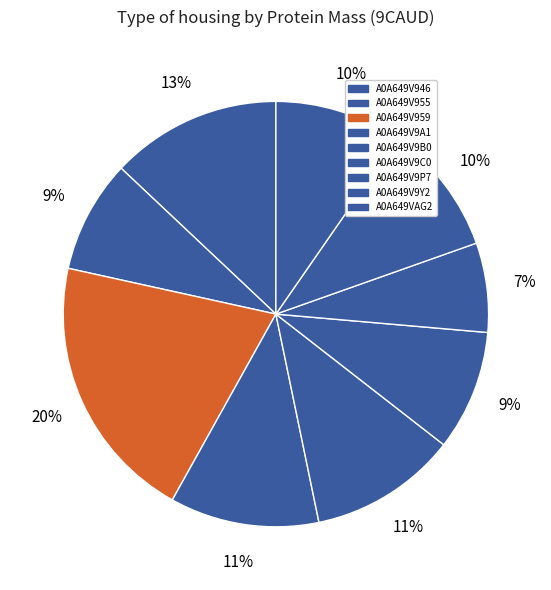

To the nearest percent, what percentage of the pie is A0A649V955?

9%